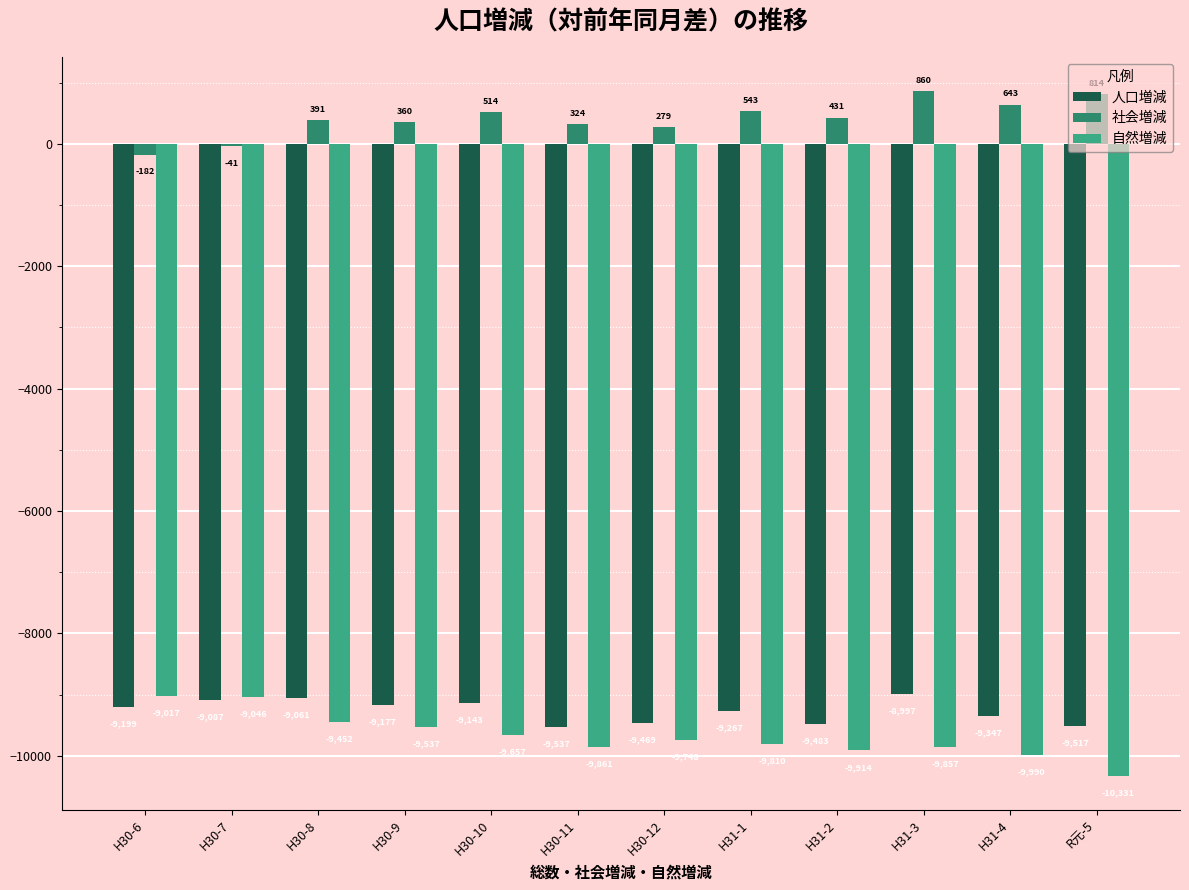

What is the minimum value shown in the chart?

-10331